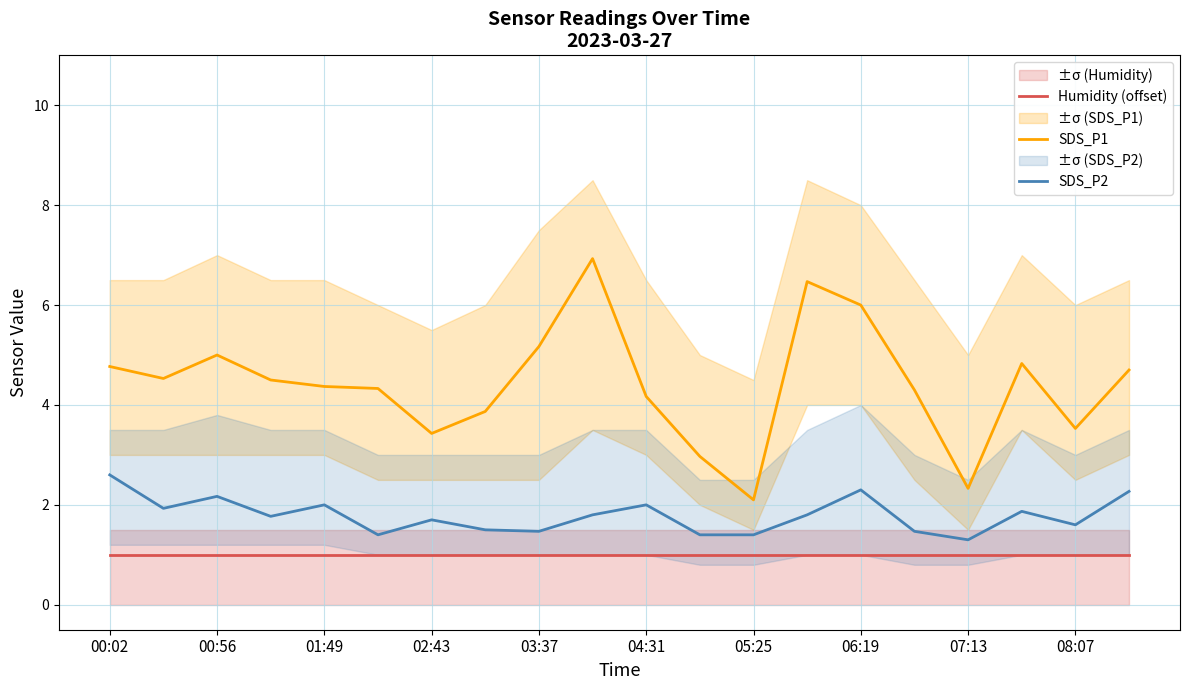

How many categories are shown in the chart?

20